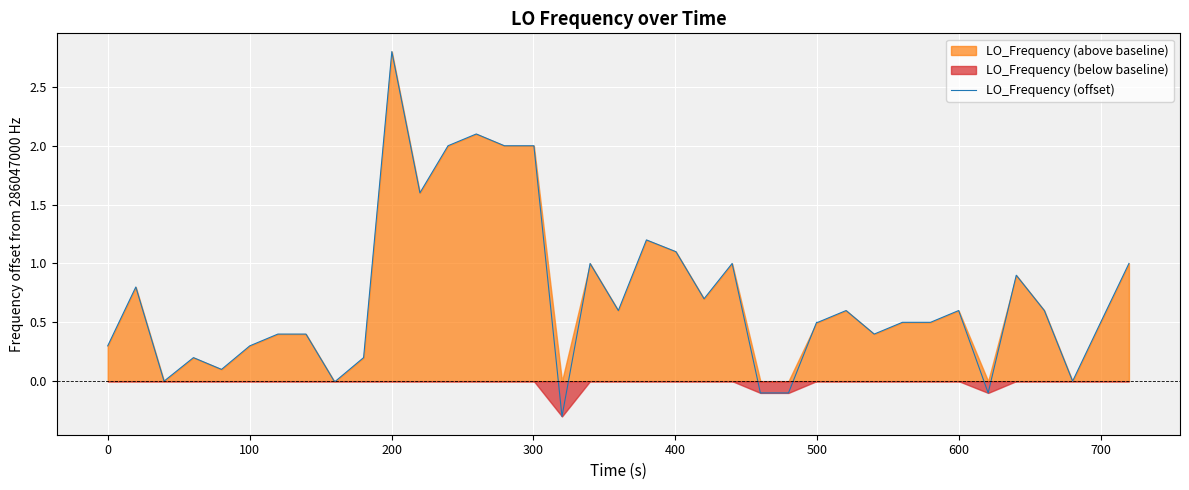

What is the minimum value for LO_Frequency (offset)?

-0.3